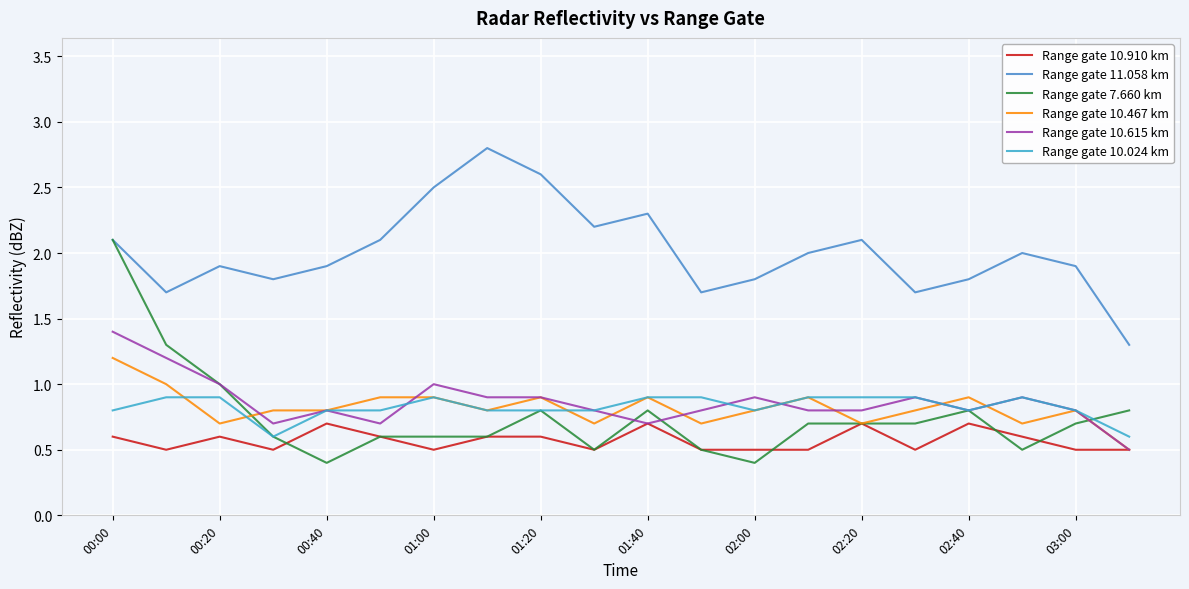

Does the chart have visible grid lines?

Yes